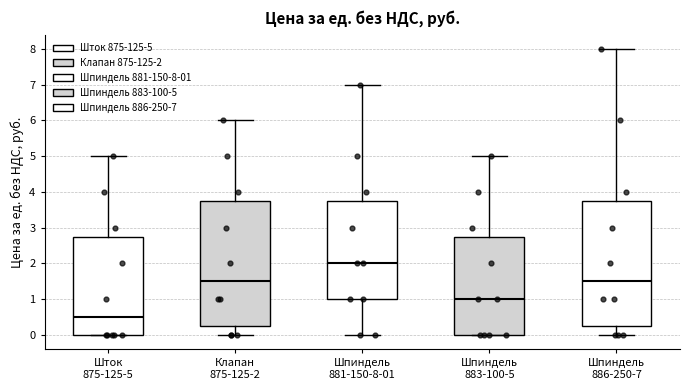

Which box's median line is the highest?

Шпиндель 881-150-8-01